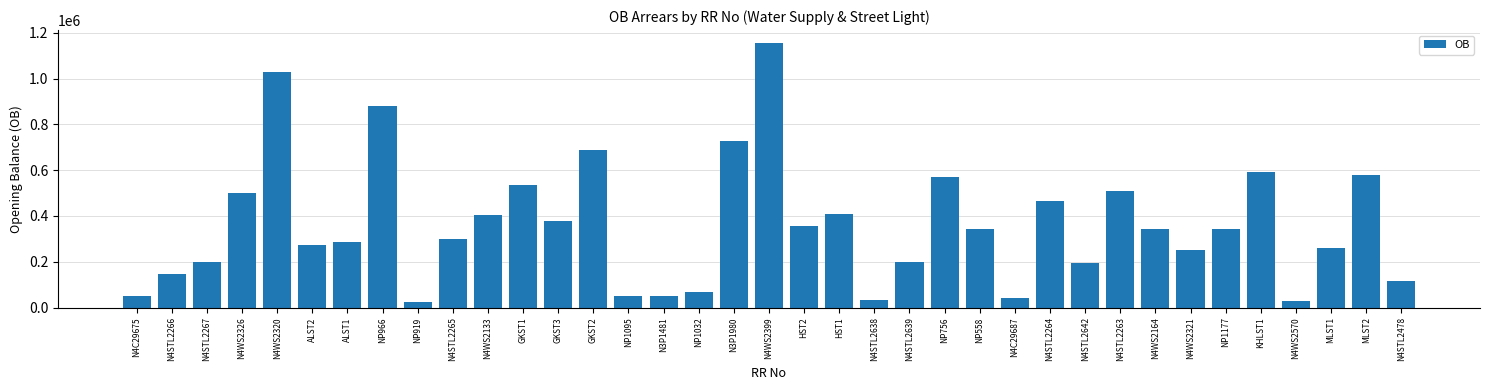

Which category has the highest value across all series?

N4WS2399